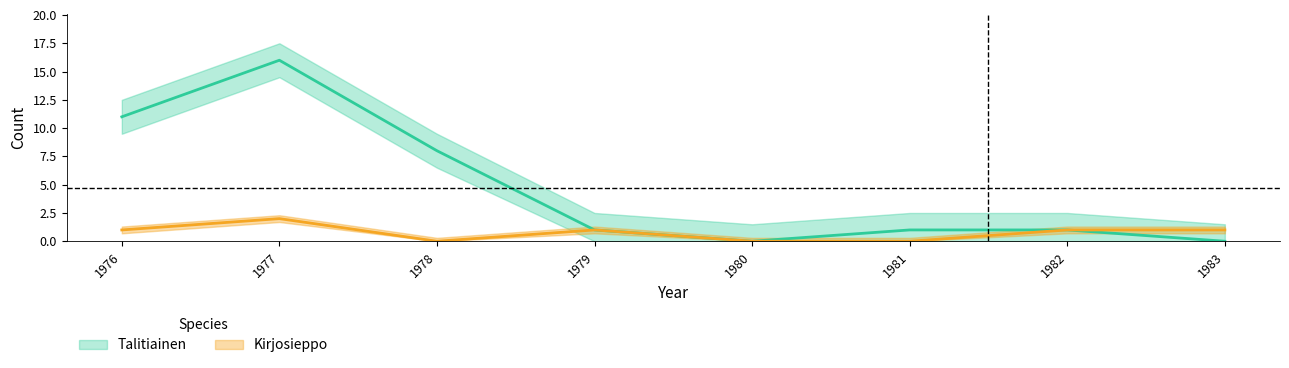

Which series has the largest total across all categories?

Talitiainen